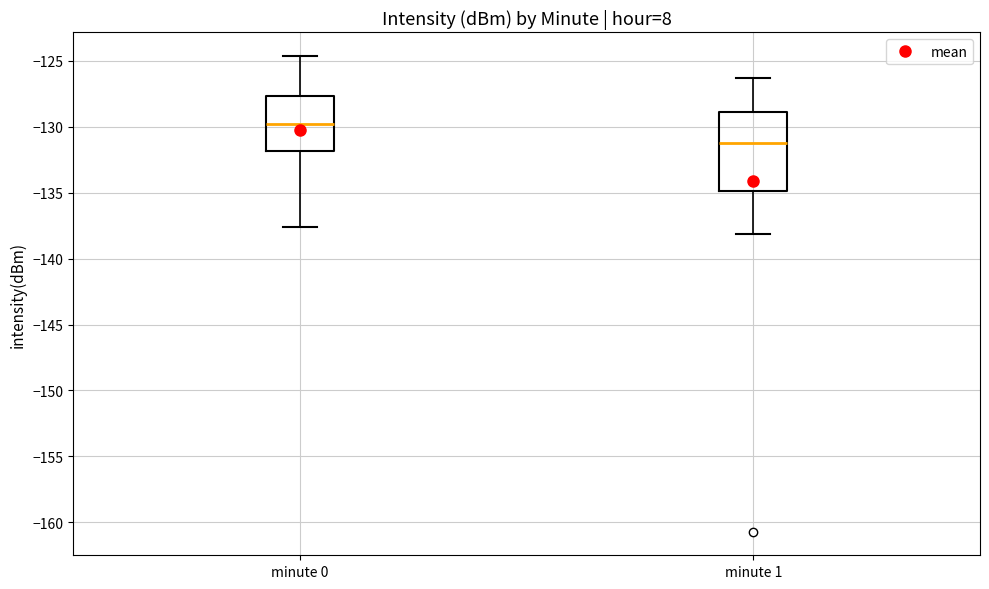

Comparing the boxes themselves (not the whiskers), which one is the tallest?

minute 1